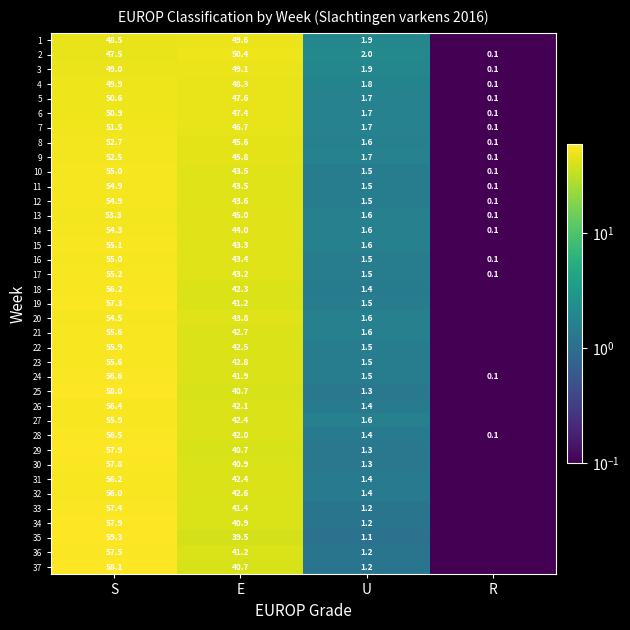

Is it true that 16 equals 1.5 at U?

True